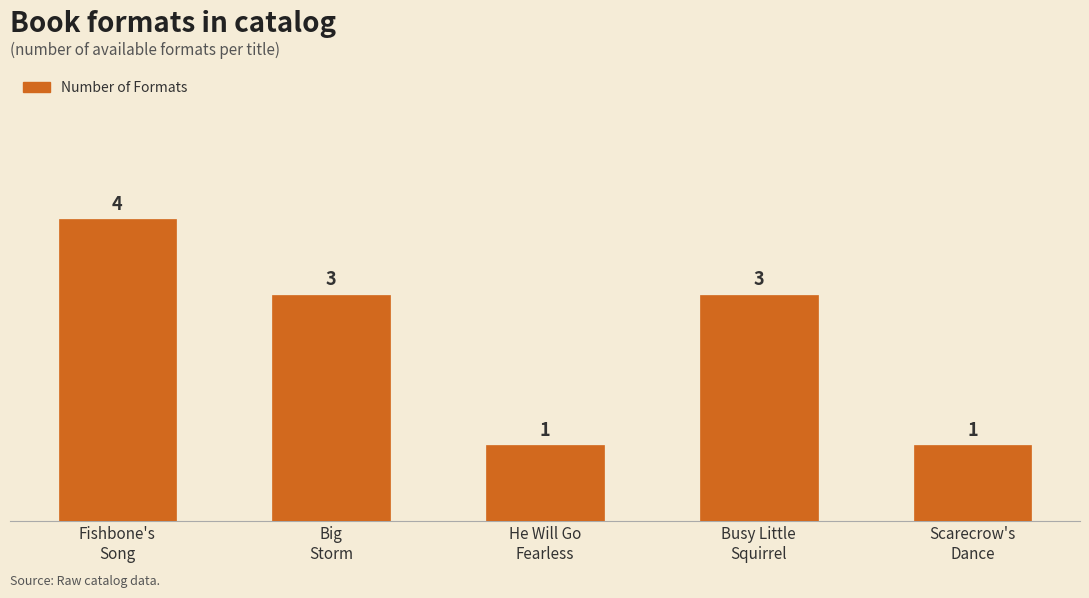

What is the minimum value shown in the chart?

1